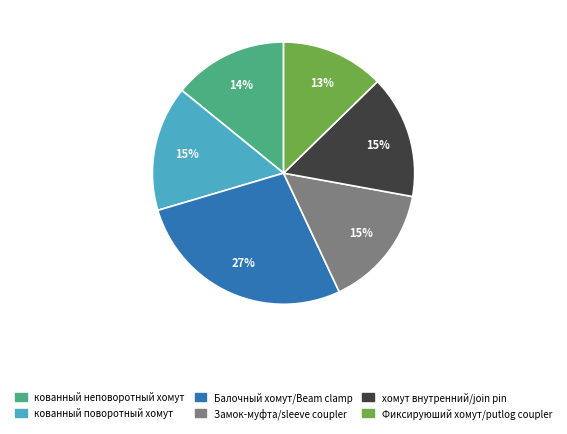

How many slices are in this pie chart?

6